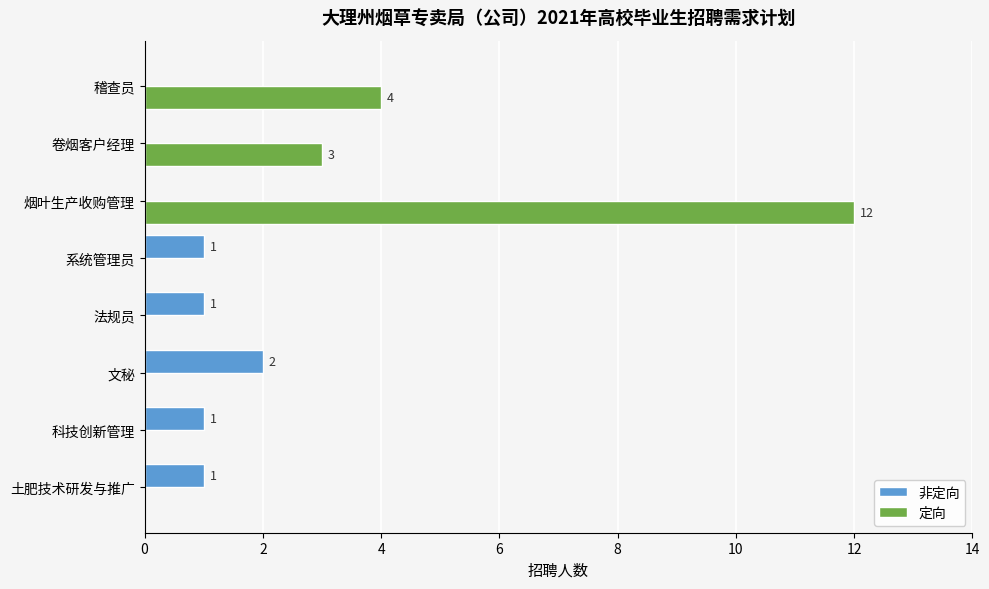

Which series has the largest total across all categories?

定向